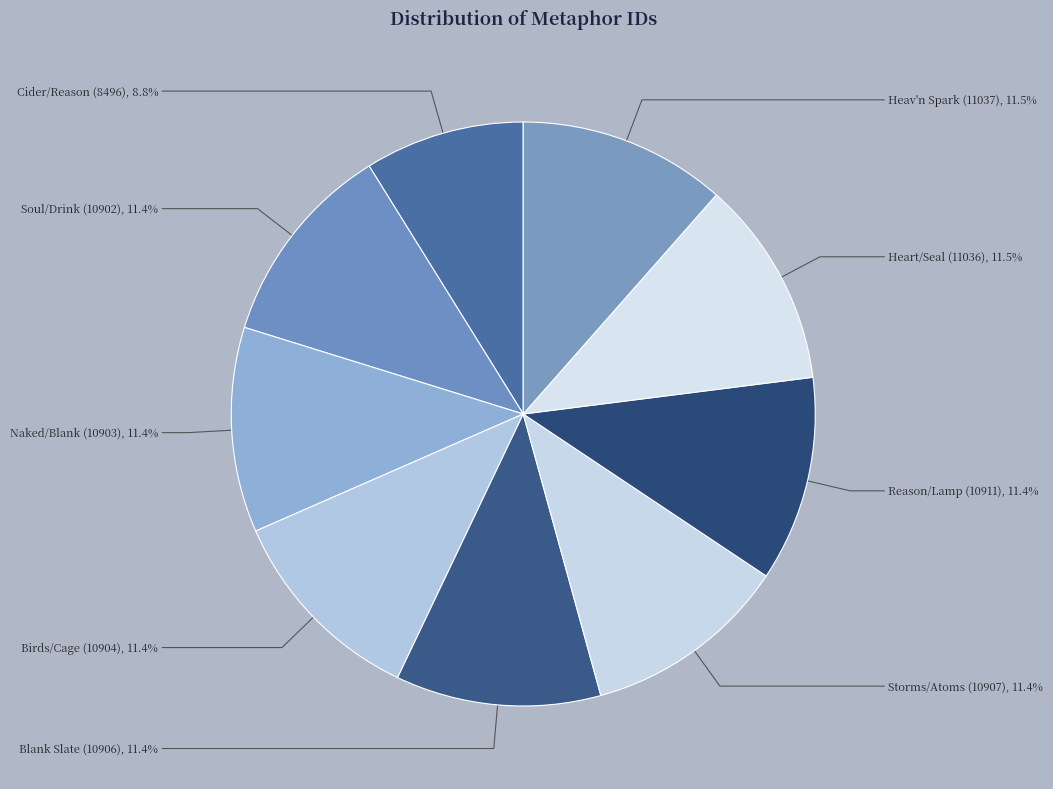

Approximately how many times larger is the value at Birds/Cage (10904) compared to Heav'n Spark (11037)?

1.0